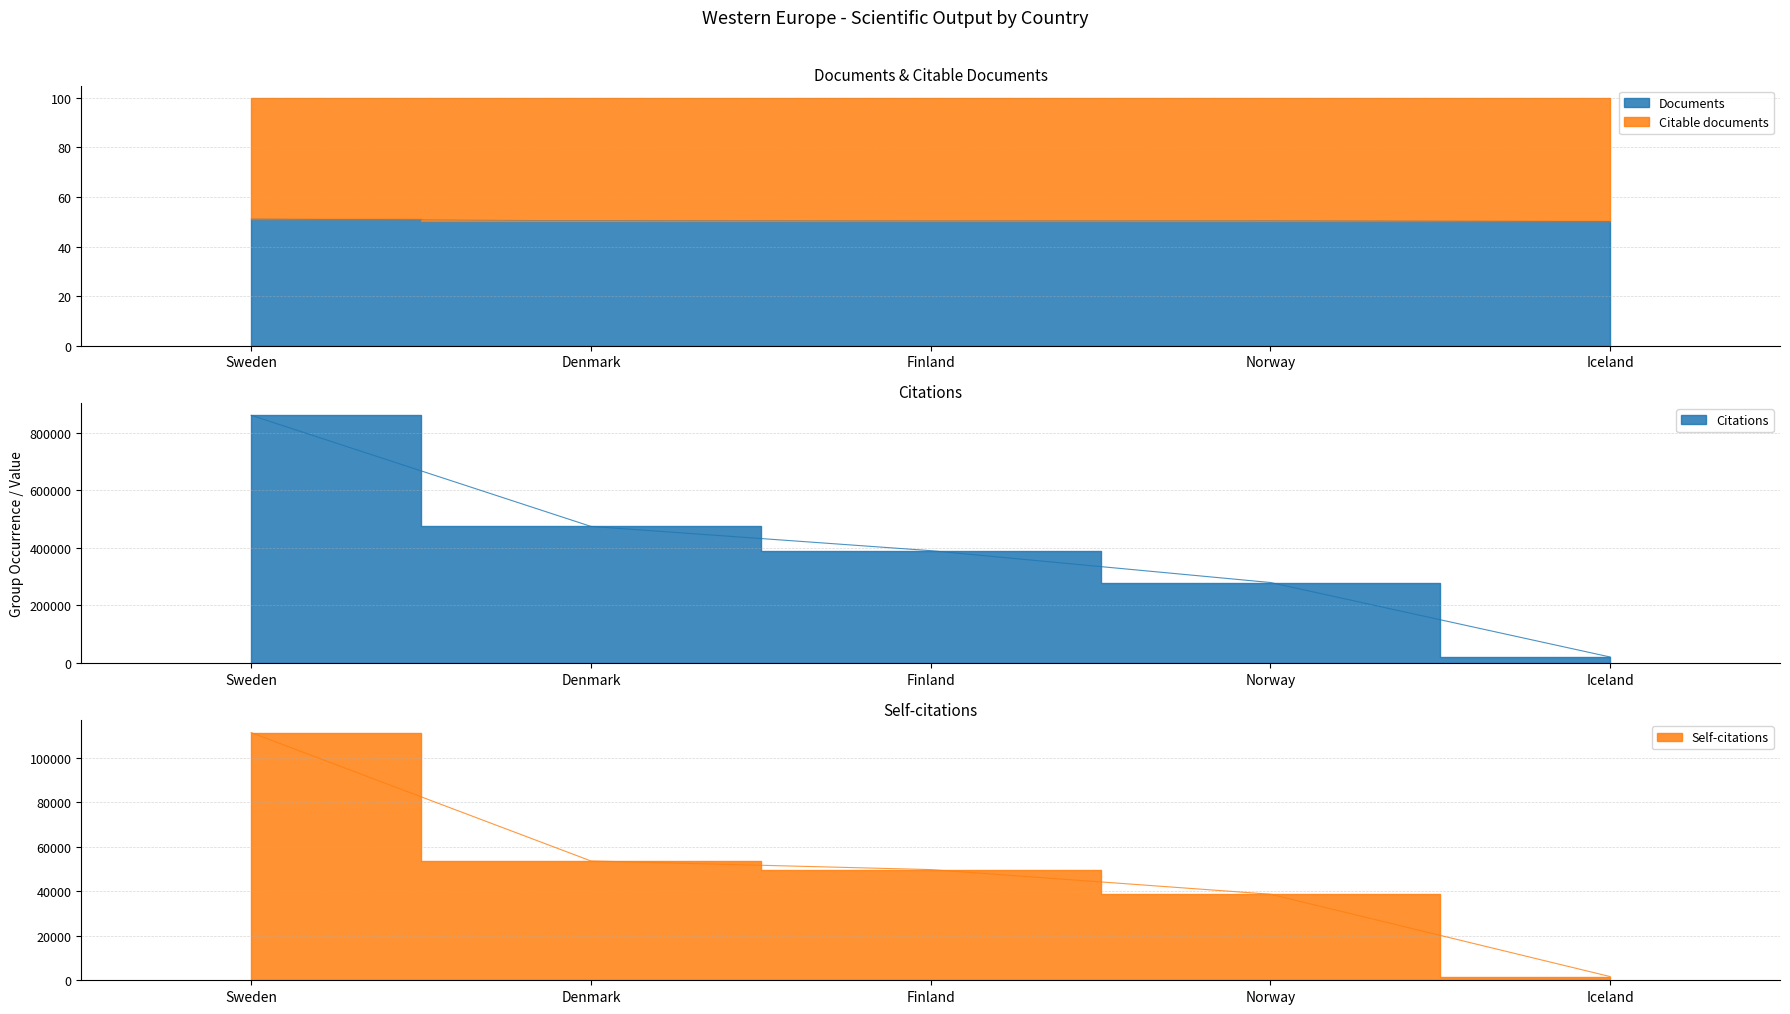

True or false: Citable documents and Documents intersect in this chart.

False